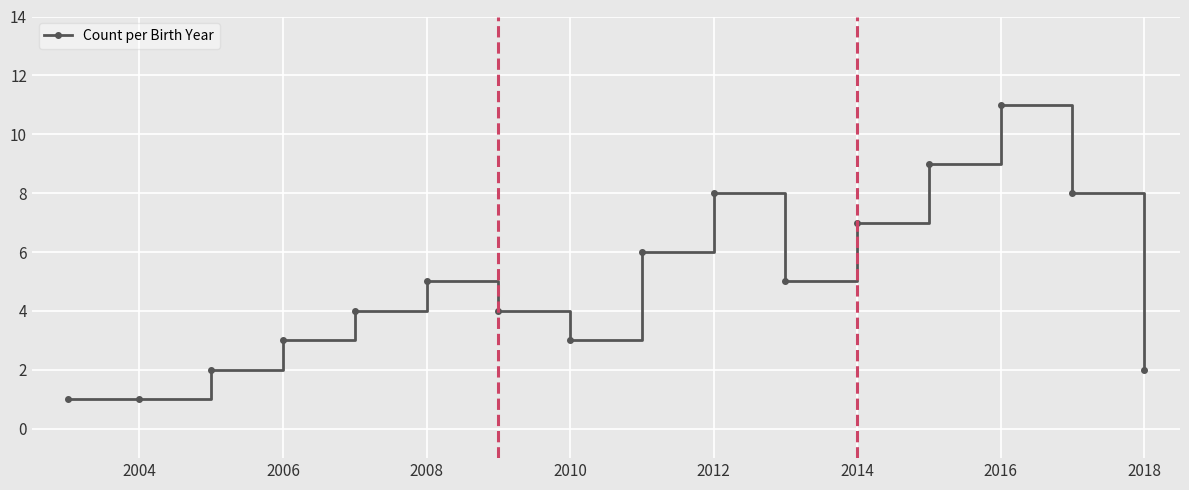

What is the value of the 15th point from the left?

8